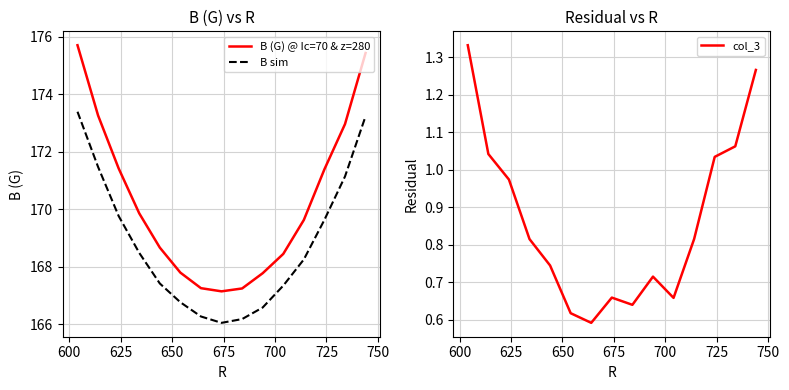

How many lines are shown in the chart?

3